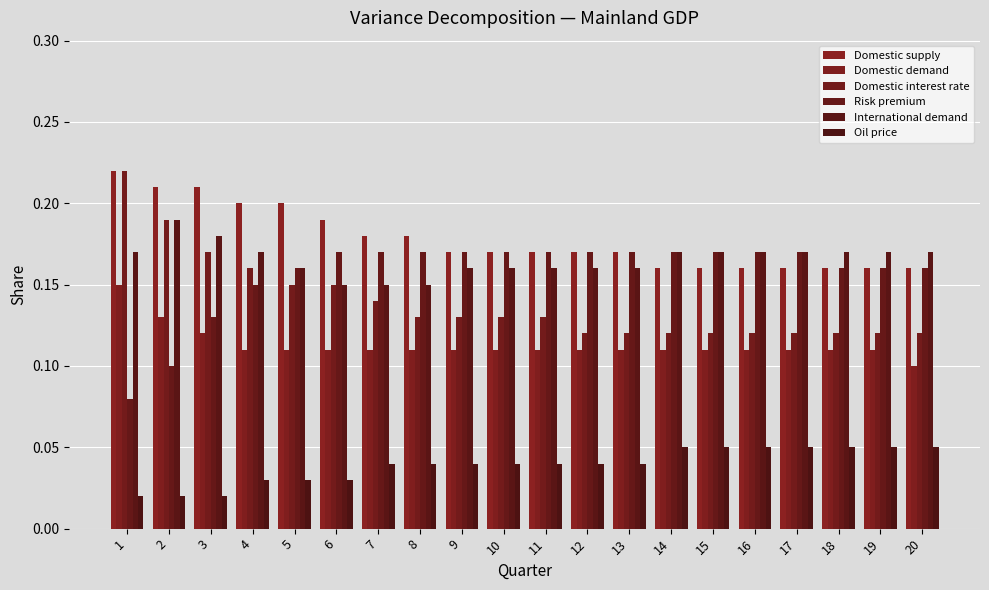

What are all the series names shown in the legend?

Domestic supply, Domestic demand, Domestic interest rate, Risk premium, International demand, Oil price